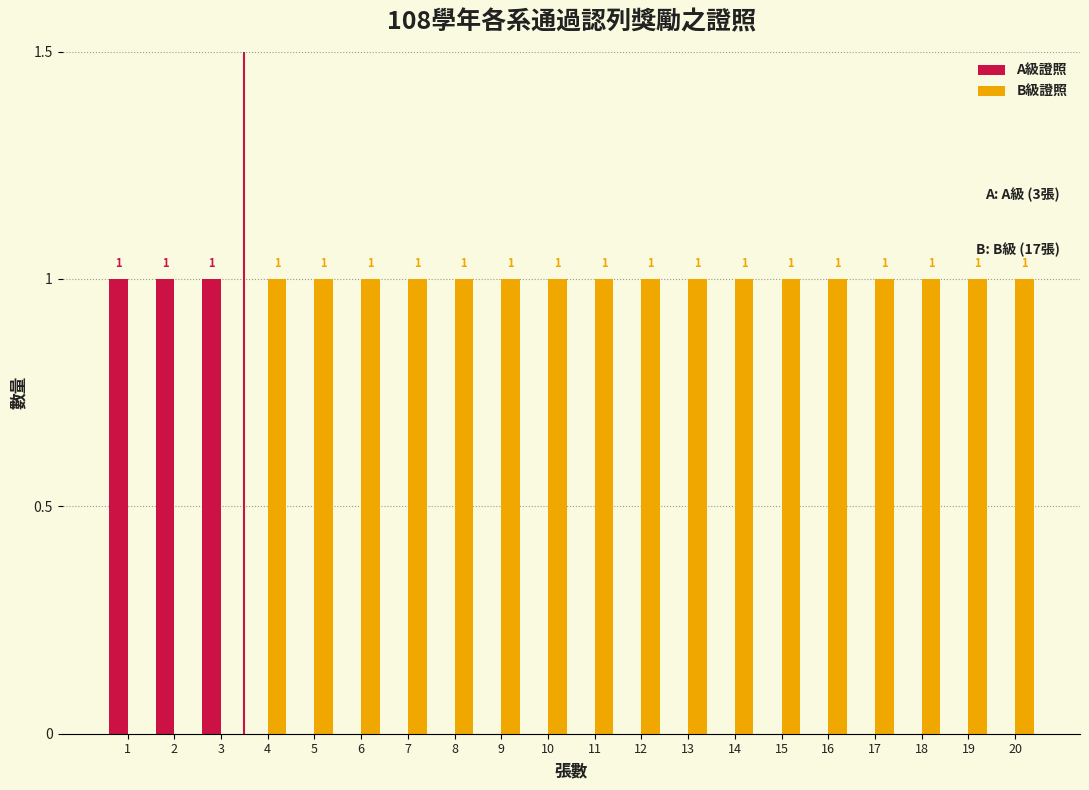

Reading left to right, transcribe all the data shown in this chart.

A級證照: 1=1	2=1	3=1	4=0	5=0	6=0	7=0	8=0	9=0	10=0	11=0	12=0	13=0	14=0	15=0	16=0	17=0	18=0	19=0	20=0
B級證照: 1=0	2=0	3=0	4=1	5=1	6=1	7=1	8=1	9=1	10=1	11=1	12=1	13=1	14=1	15=1	16=1	17=1	18=1	19=1	20=1